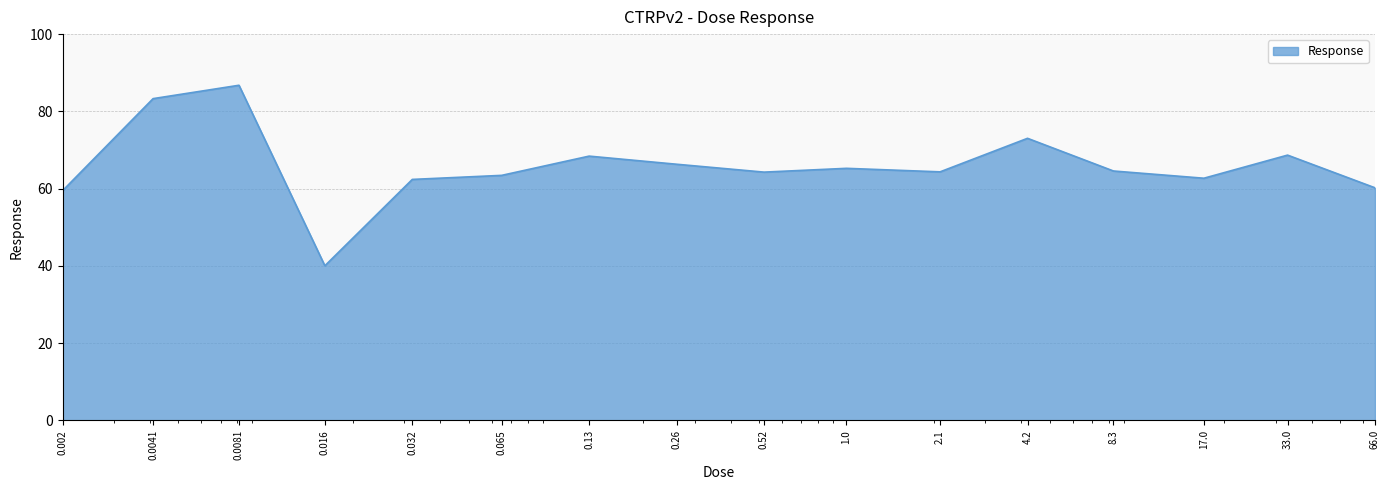

What is the maximum value shown in the chart?

86.8